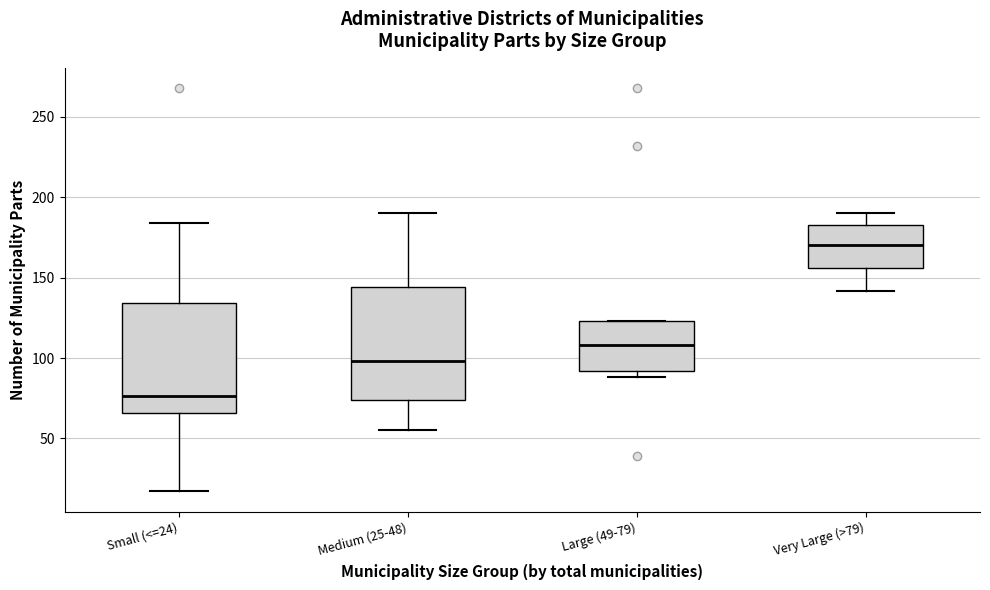

Where is the lower edge of the box for Small (<=24) on the y-axis? The values are not printed on the chart, so give them approximately, as read against the axis.

65